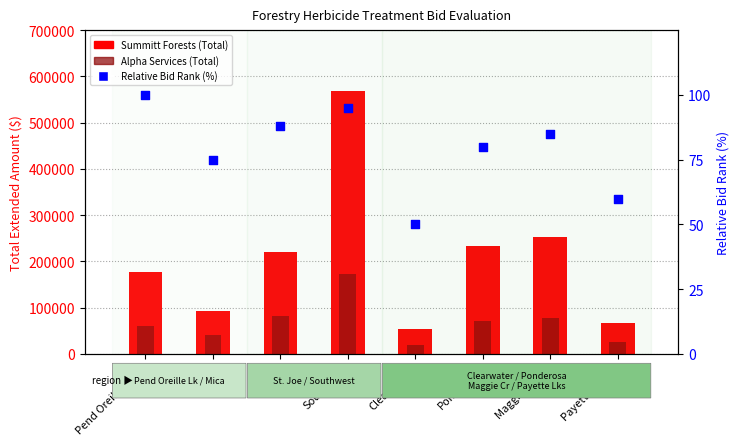

Which series has the largest total across all categories?

Summitt Forests (Total)